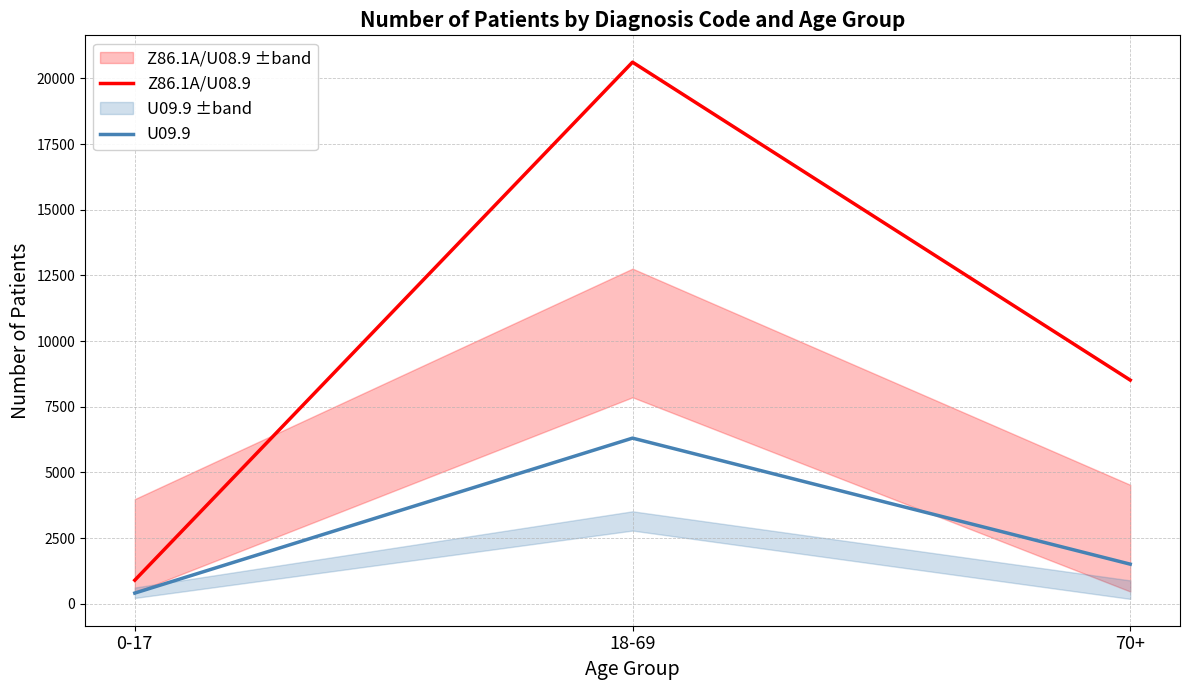

At which category does the chart reach its minimum across all series?

0-17